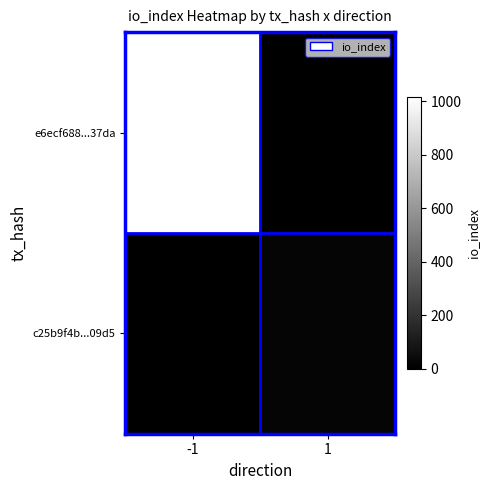

Reading left to right, transcribe all the data shown in this chart.

e6ecf688...37da: -1=1016	1=0
c25b9f4b...09d5: -1=0	1=23